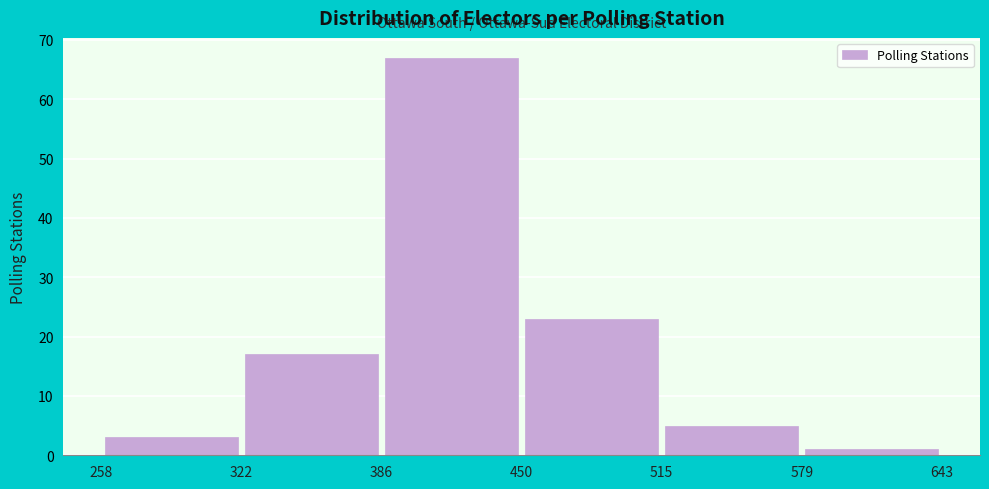

How tall is the bar that spans 258 to 322 on the x-axis? The values are not printed on the chart, so give them approximately, as read against the axis.

3